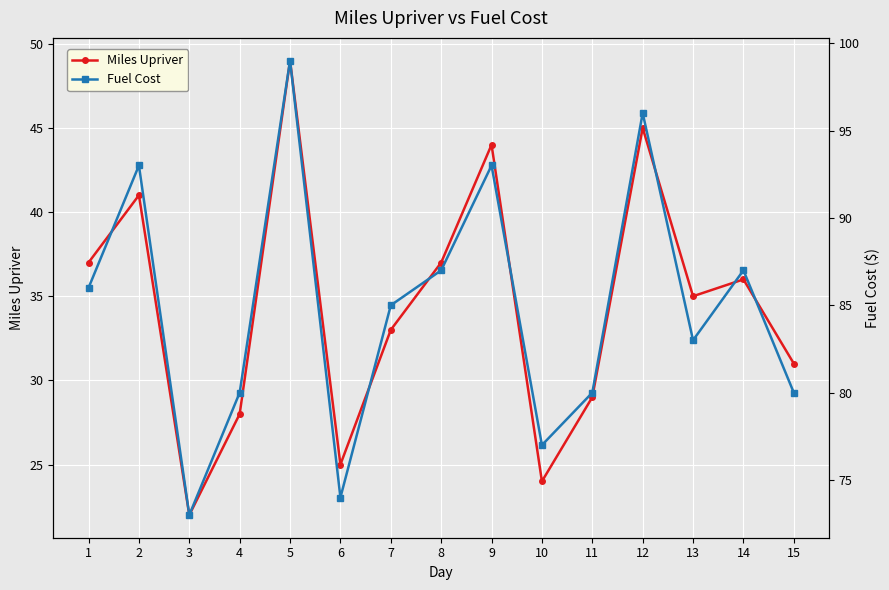

At which category does Miles Upriver reach its first local peak?

2